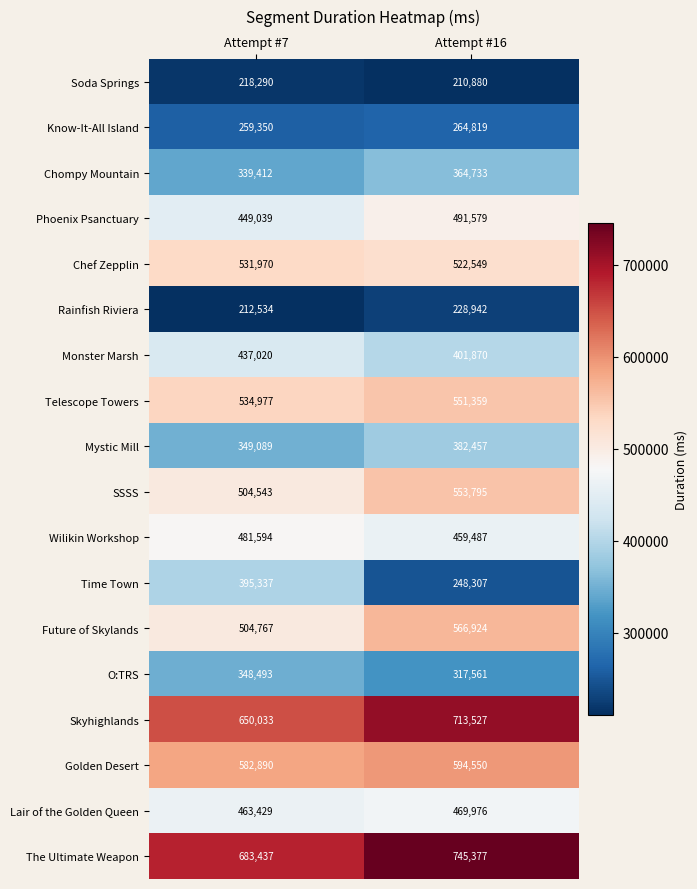

Which label corresponds to the smallest value in the chart?

Attempt #16